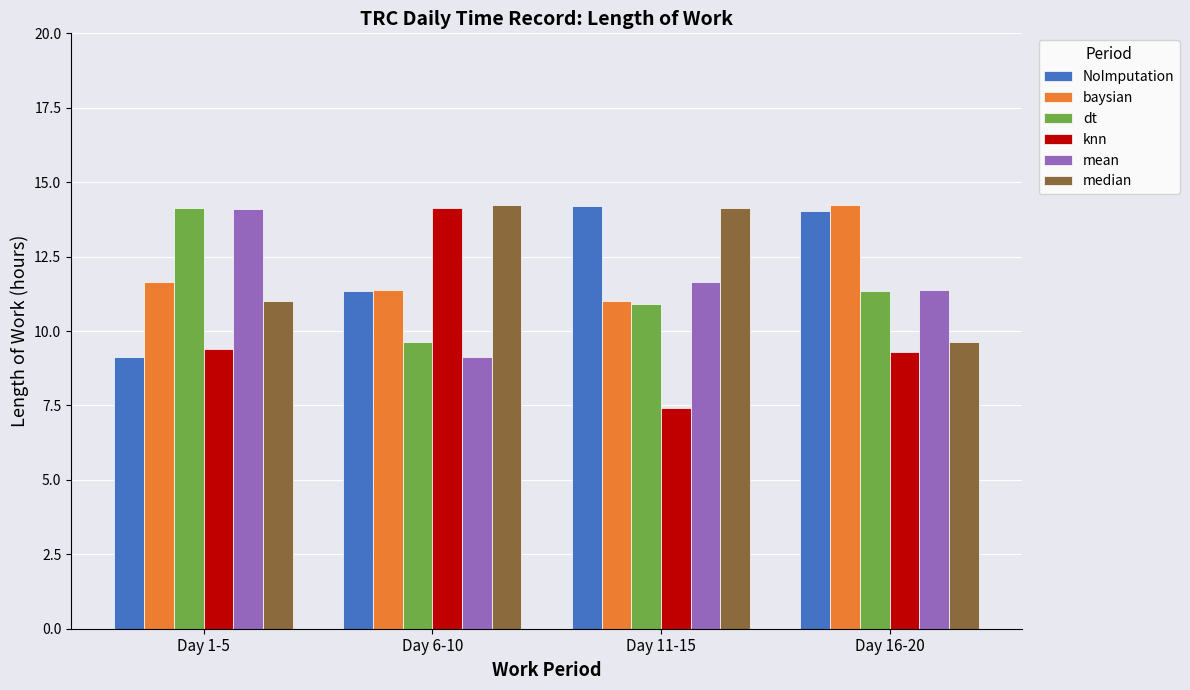

Is the value of mean at Day 1-5 greater than the value of baysian at Day 1-5?

Yes